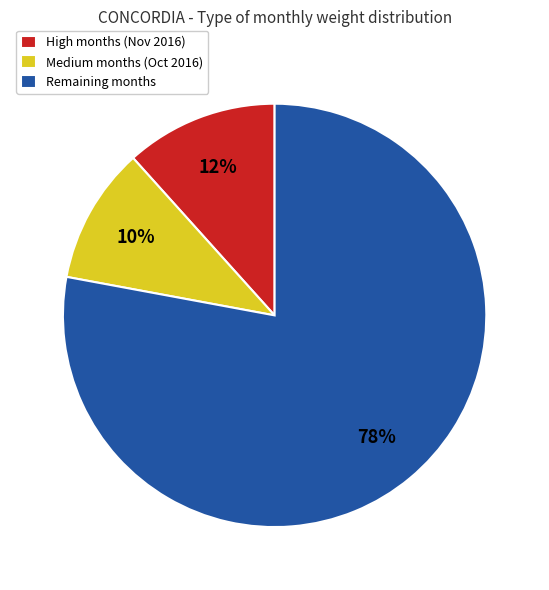

How many slices are in this pie chart?

3